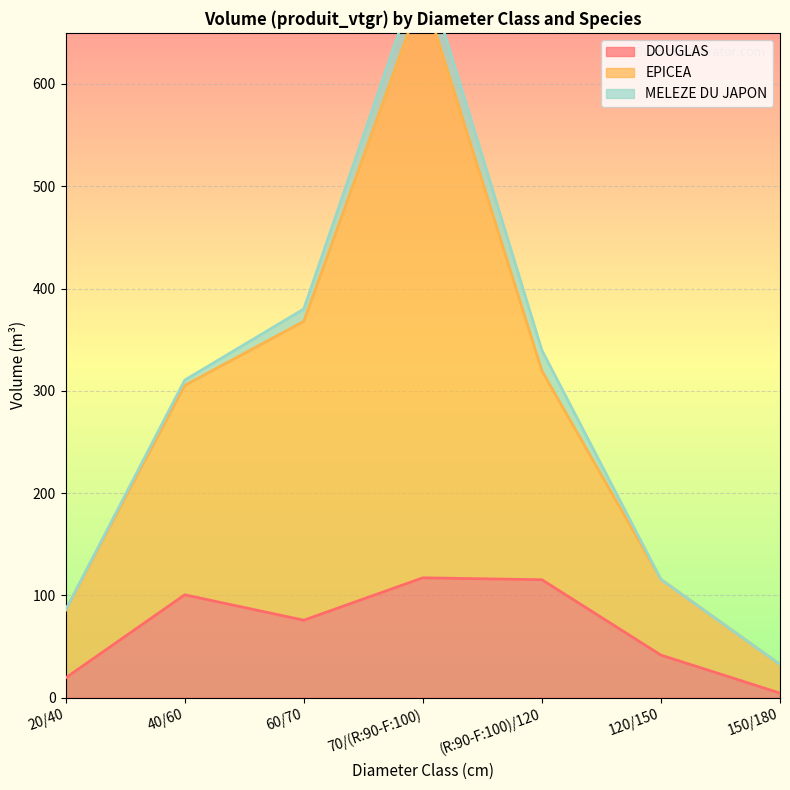

The DOUGLAS series shows 4.5 at 150/180. True or false?

True